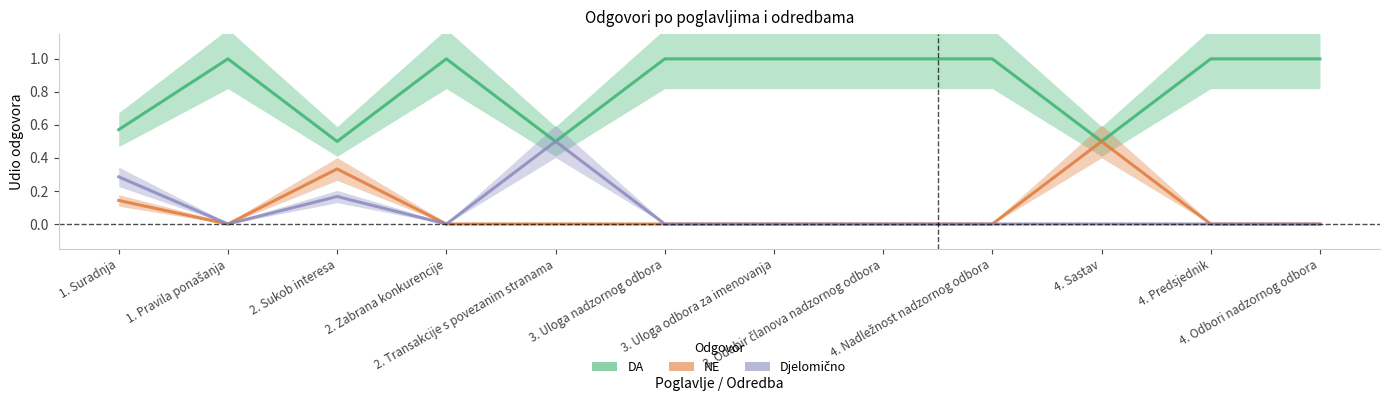

Between 1. Suradnja and 4. Predsjednik, which series saw the biggest shift?

DA